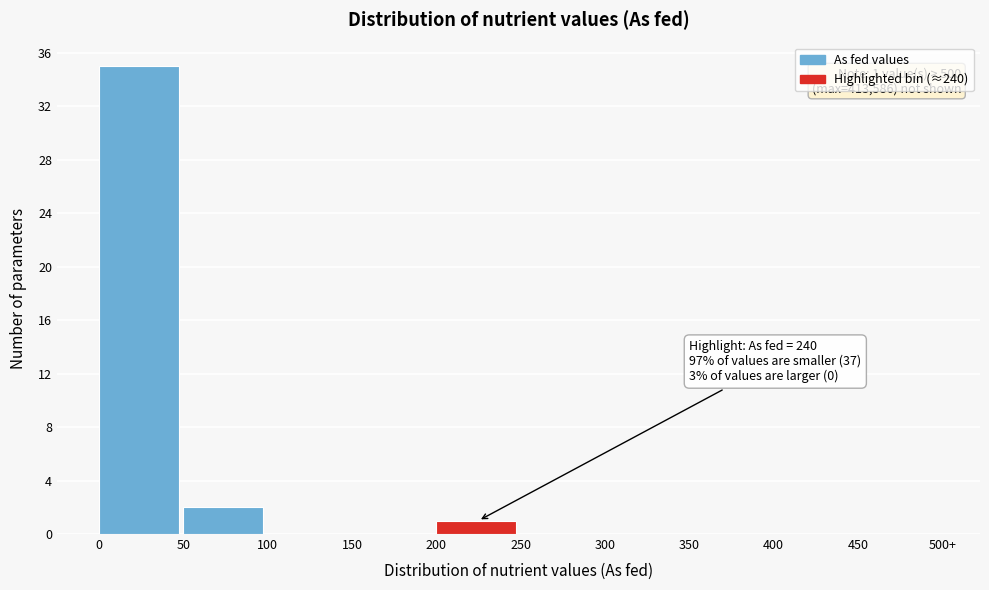

Reading left to right, transcribe all the data shown in this chart.

0=35	50=2	100=0	150=0	200=1	250=0	300=0	350=0	400=0	450=0